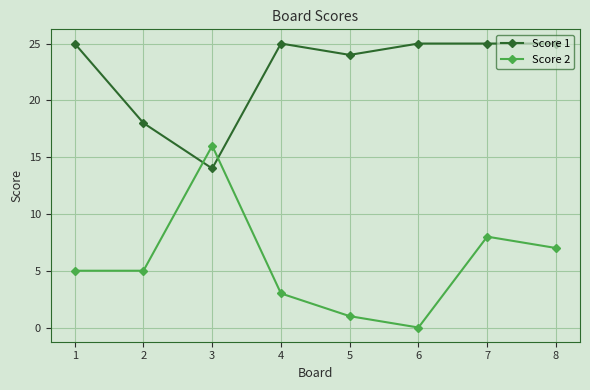

Rank the series by their average value, from highest to lowest.

Score 1, Score 2